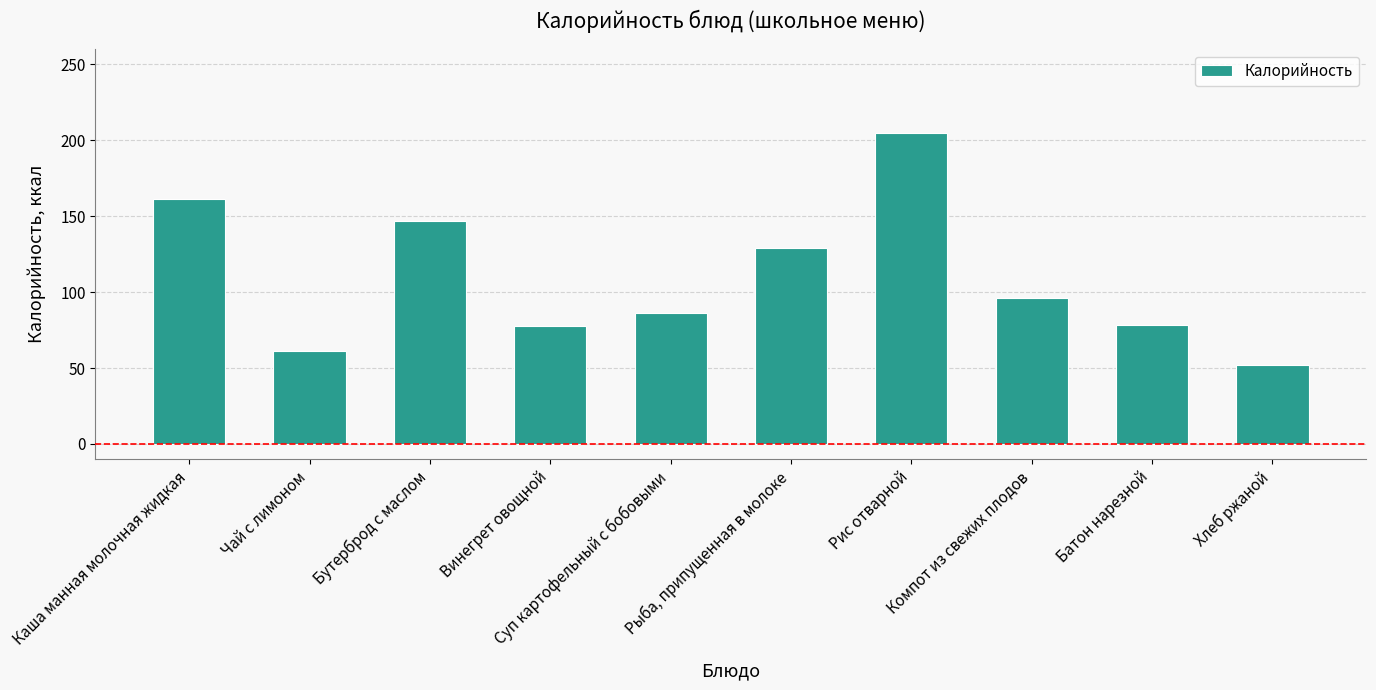

What is the label of the 5th bar from the left?

Суп картофельный с бобовыми